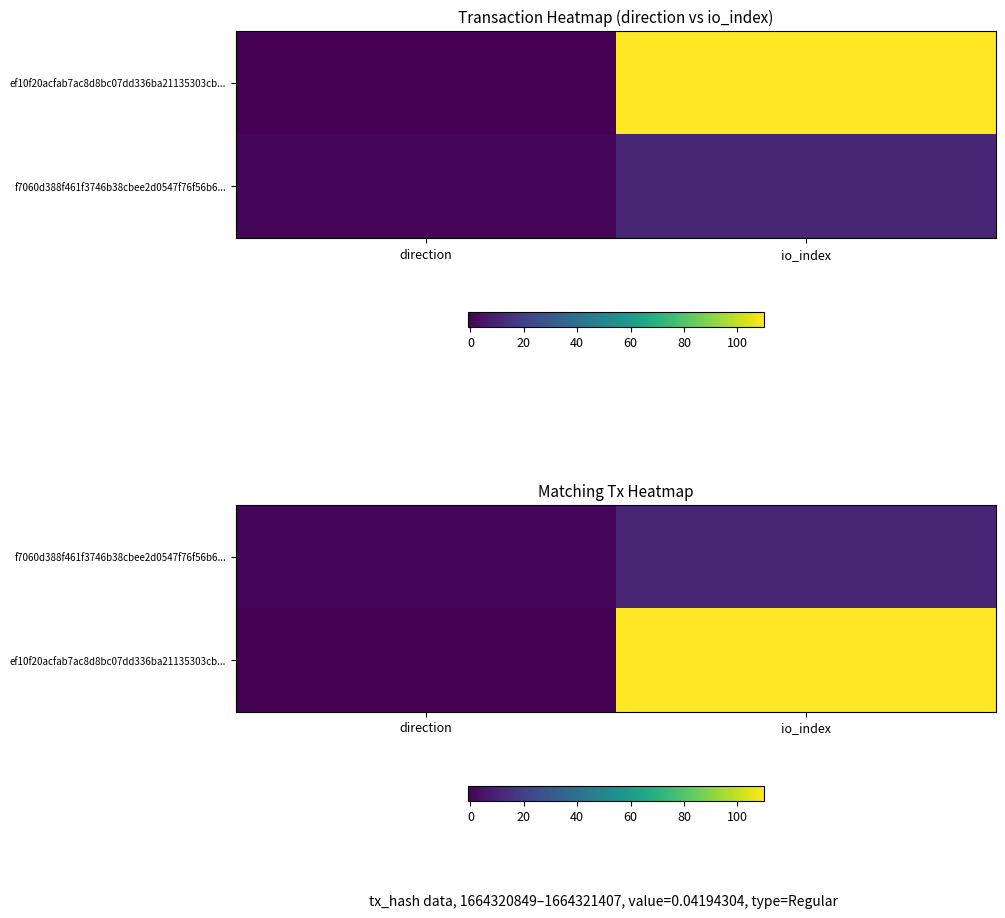

Which series changed the most between direction and io_index?

ef10f20acfab7ac8d8bc07dd336ba21135303cb...